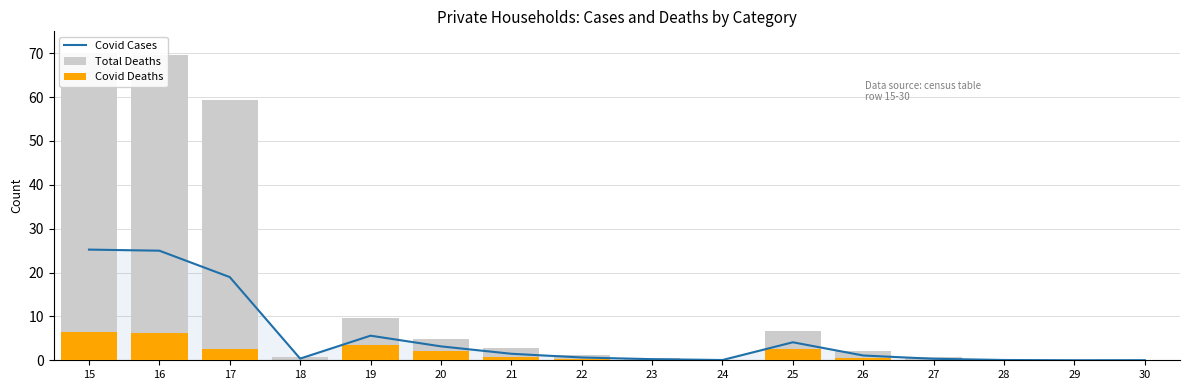

Is the value of Covid Cases at 23 greater than the value of Covid Deaths at 22?

No